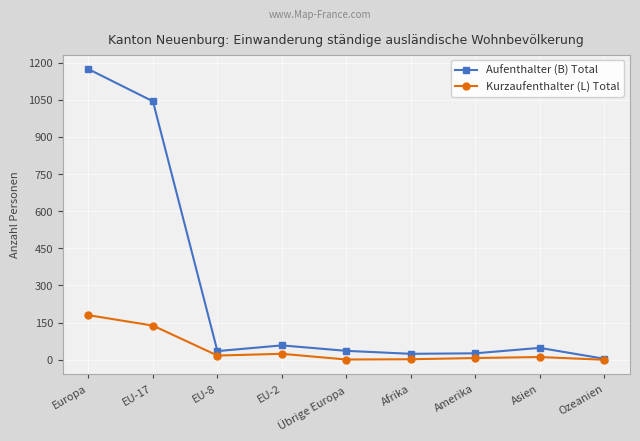

Does the chart have visible grid lines?

Yes